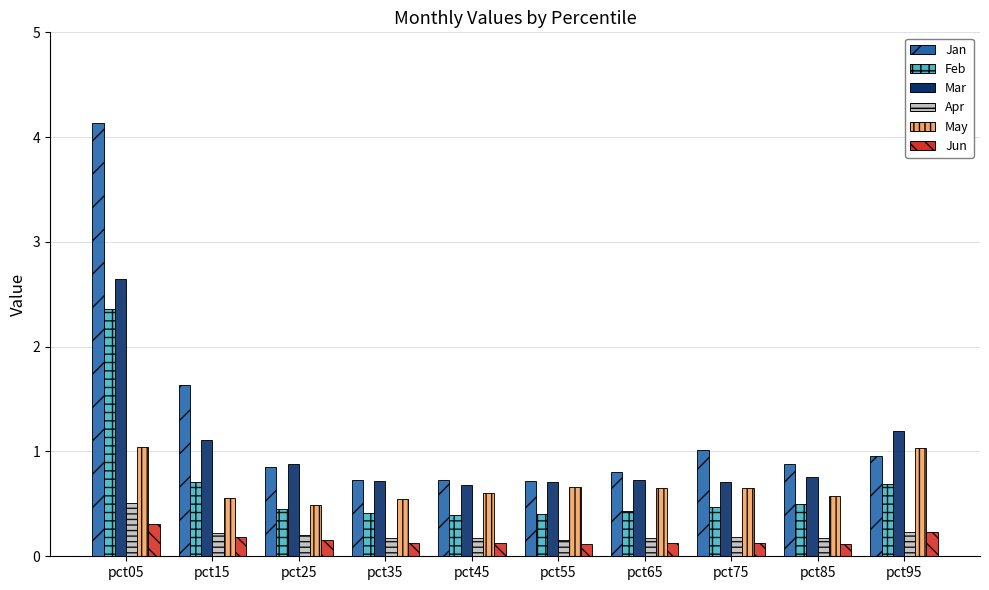

What is the greatest value displayed?

4.1